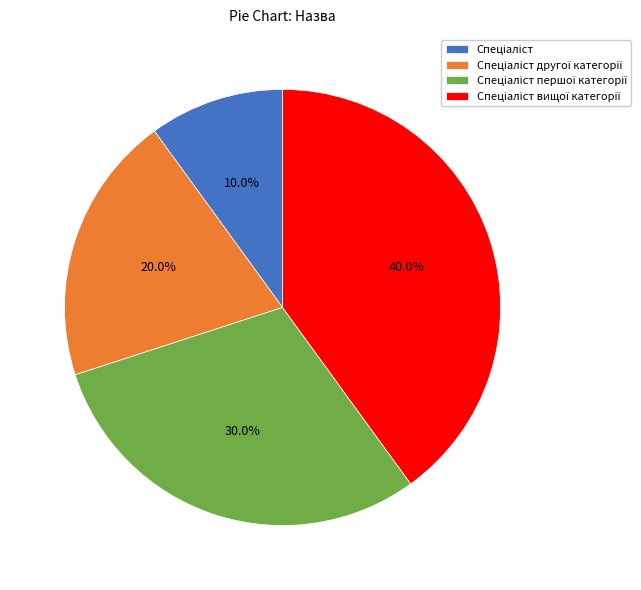

Is there any slice that represents more than half of the pie?

No